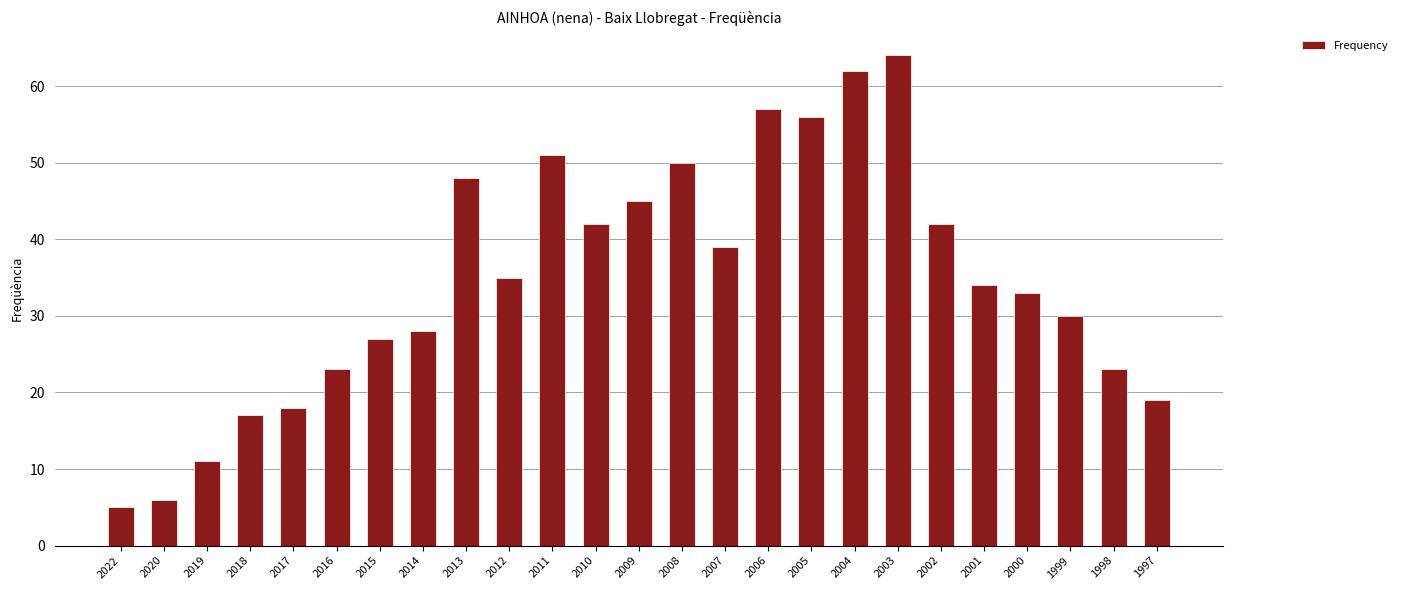

Which has a higher value, 2017 or 2014?

2014